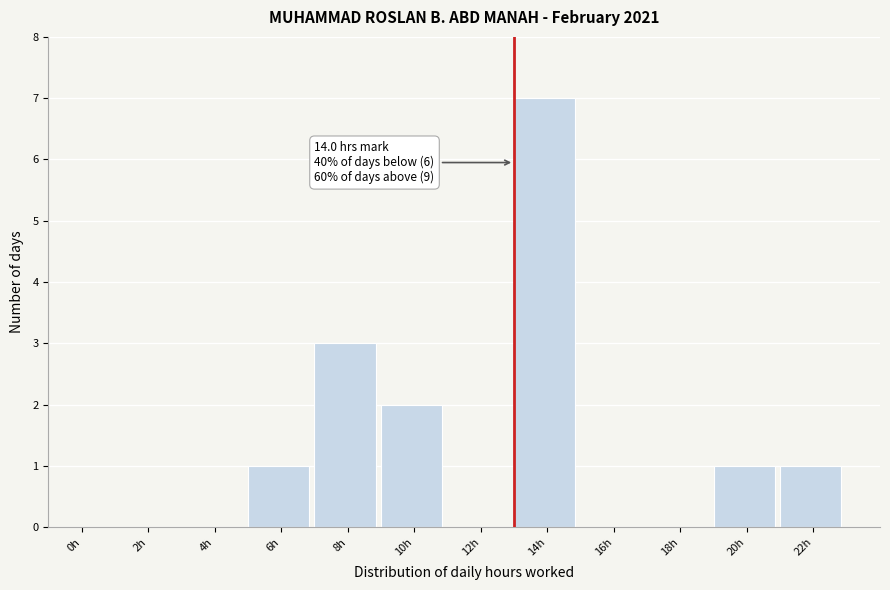

Reading left to right, transcribe all the data shown in this chart.

0h=0	2h=0	4h=0	6h=1	8h=3	10h=2	12h=0	14h=7	16h=0	18h=0	20h=1	22h=1